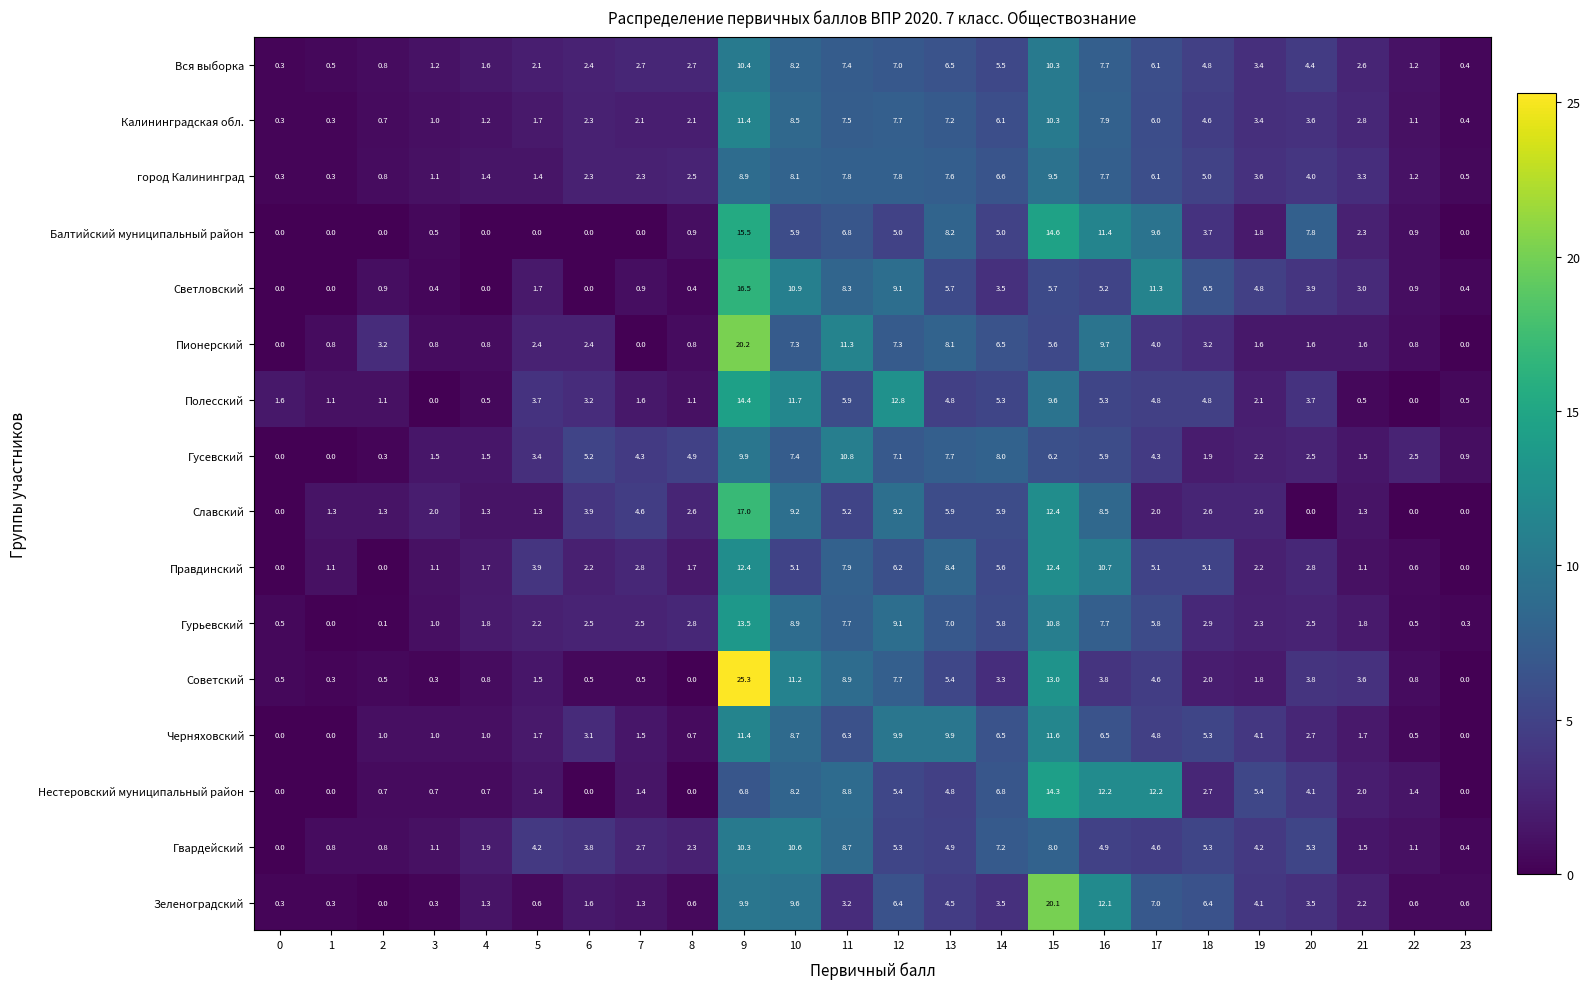

How many series are shown in this chart?

16